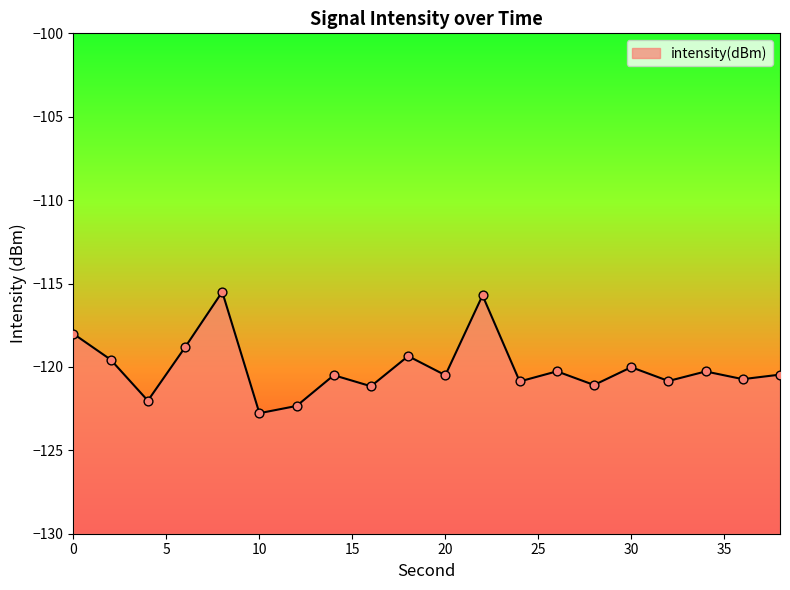

Which has a higher value, 8 or 22?

8